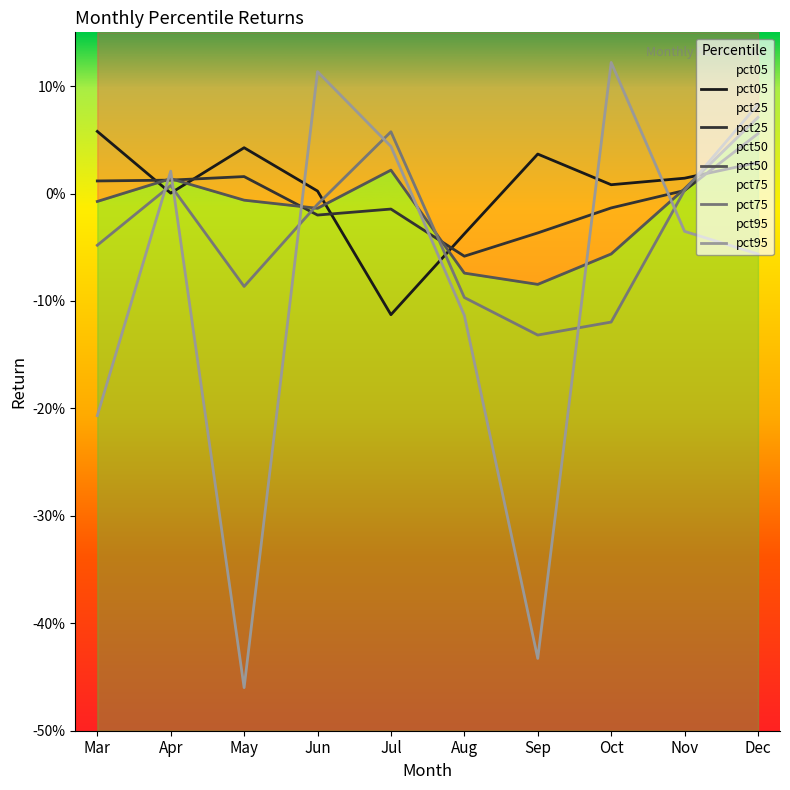

What is the difference between the highest and lowest values at Mar?

0.3